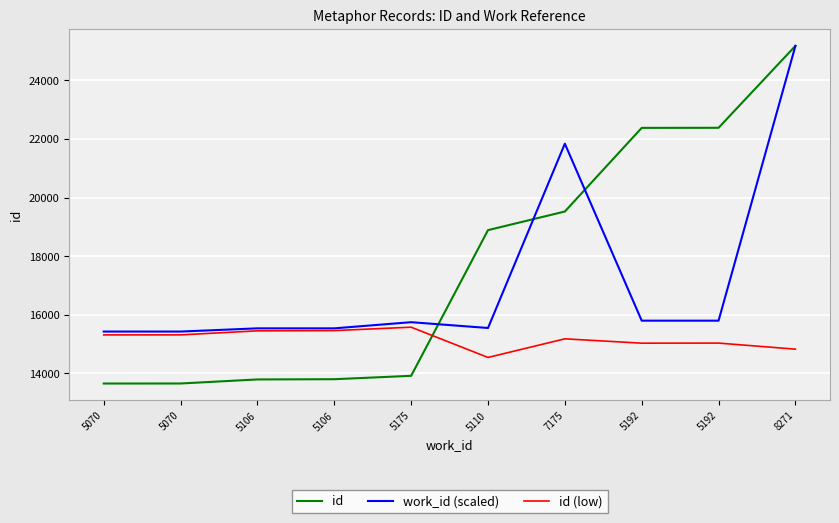

At which category does id (low) reach its first local valley?

5110